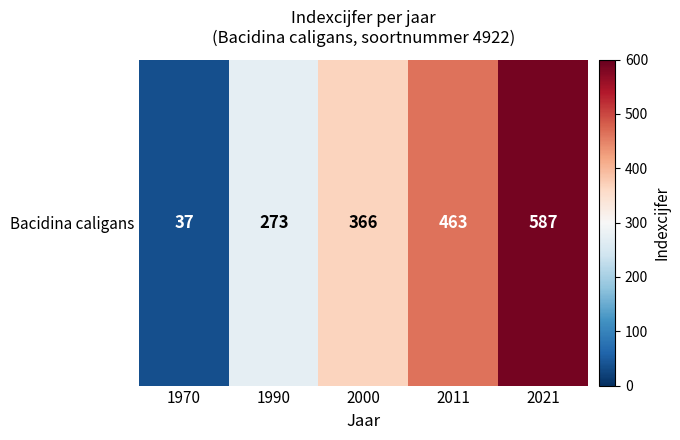

Reading left to right, transcribe all the data shown in this chart.

1970=37	1990=273	2000=366	2011=463	2021=587